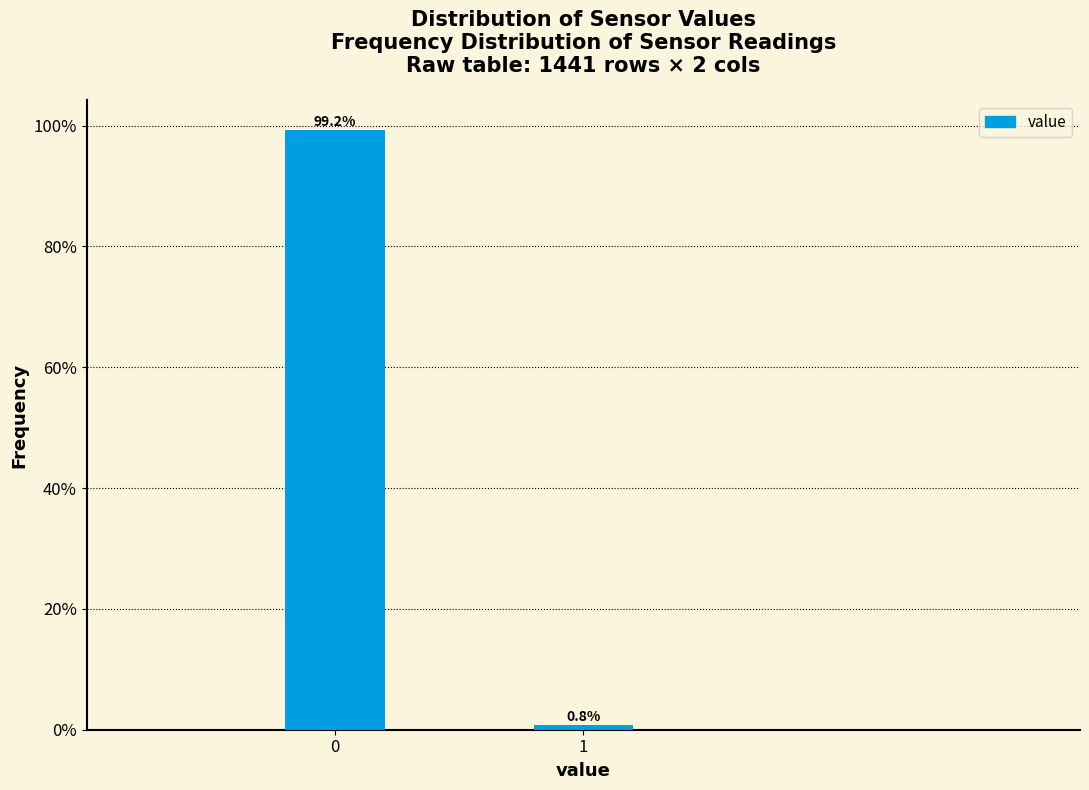

Does the chart contain any negative values?

No